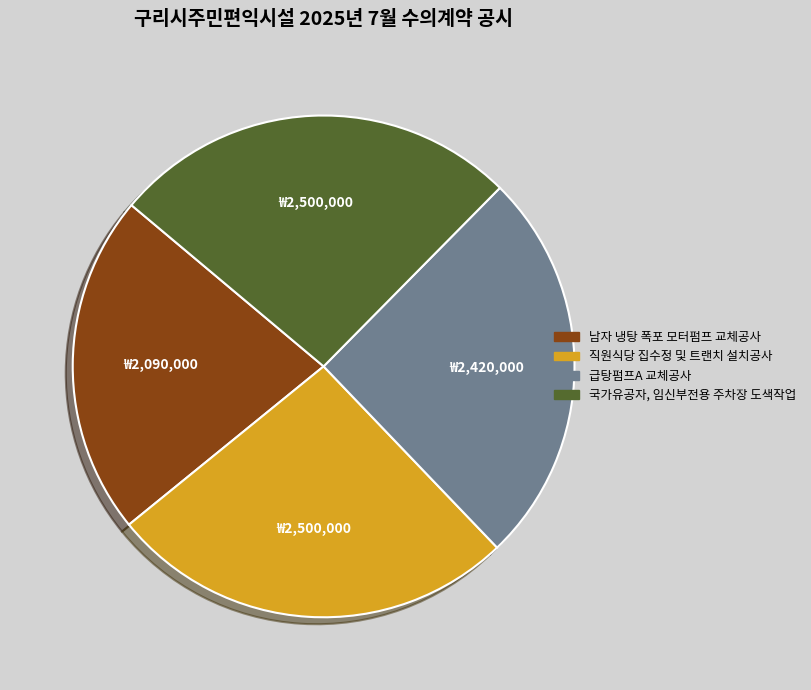

Does 남자 냉탕 폭포 모터펌프 교체공사 account for over 50% of the chart?

No